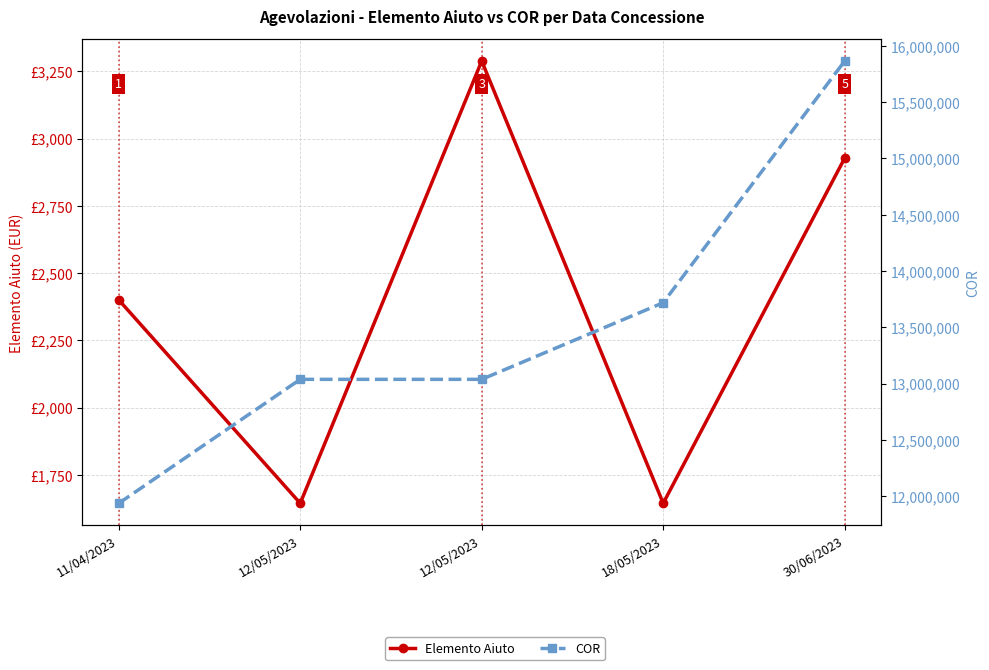

At 12/05/2023, list the series in order from smallest to largest.

Elemento Aiuto, COR